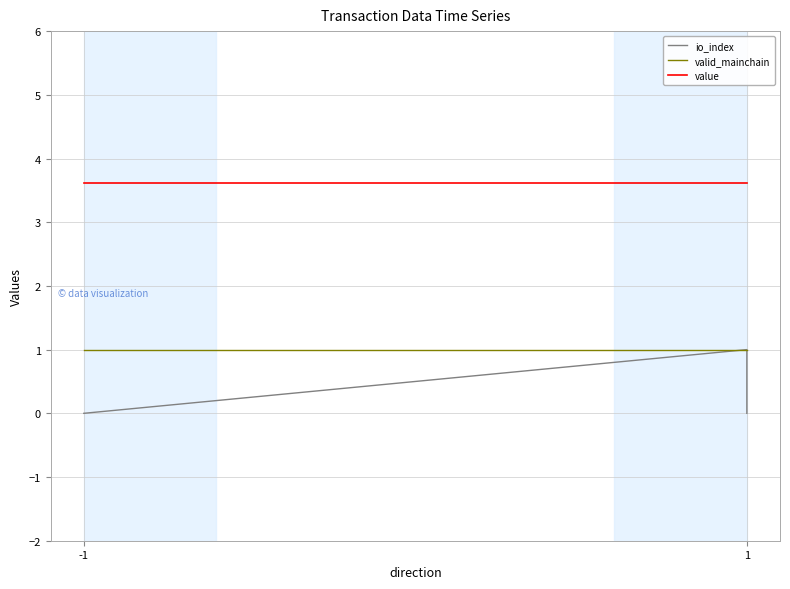

What is the value of the value point at the 4th from the left?

3.6